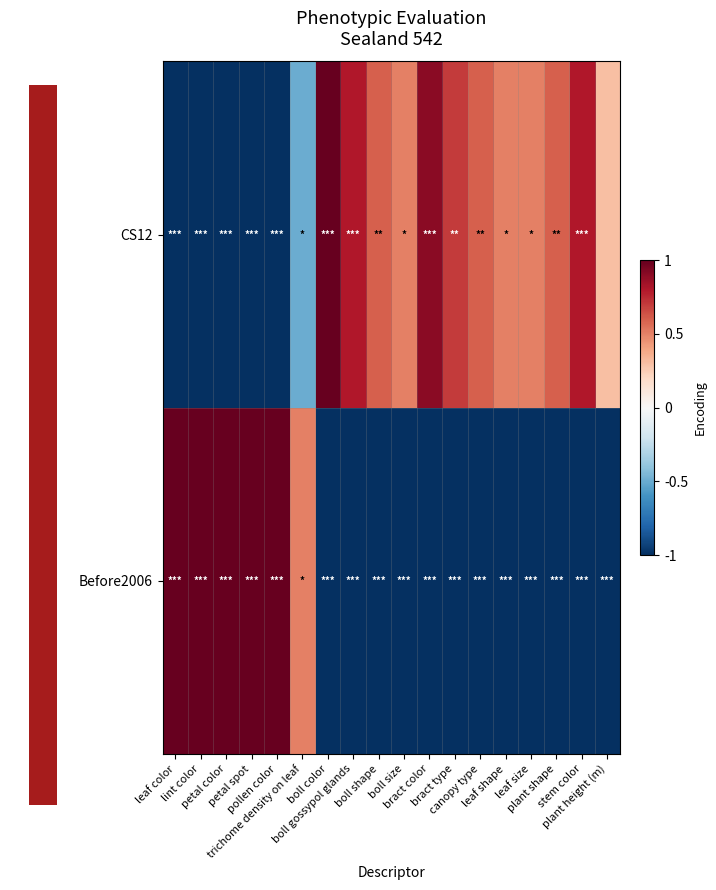

Reading left to right, list all the values displayed in this chart.

Before2006: leaf color=1.0	lint color=1.0	petal color=1.0	petal spot=1.0	pollen color=1.0	trichome density on leaf=0.5	boll color=-1.0	boll gossypol glands=-1.0	boll shape=-1.0	boll size=-1.0	bract color=-1.0	bract type=-1.0	canopy type=-1.0	leaf shape=-1.0	leaf size=-1.0	plant shape=-1.0	stem color=-1.0	plant height (m)=-1.0
CS12: leaf color=-1.0	lint color=-1.0	petal color=-1.0	petal spot=-1.0	pollen color=-1.0	trichome density on leaf=-0.5	boll color=1.0	boll gossypol glands=0.8	boll shape=0.6	boll size=0.5	bract color=0.9	bract type=0.7	canopy type=0.6	leaf shape=0.5	leaf size=0.5	plant shape=0.6	stem color=0.8	plant height (m)=0.3